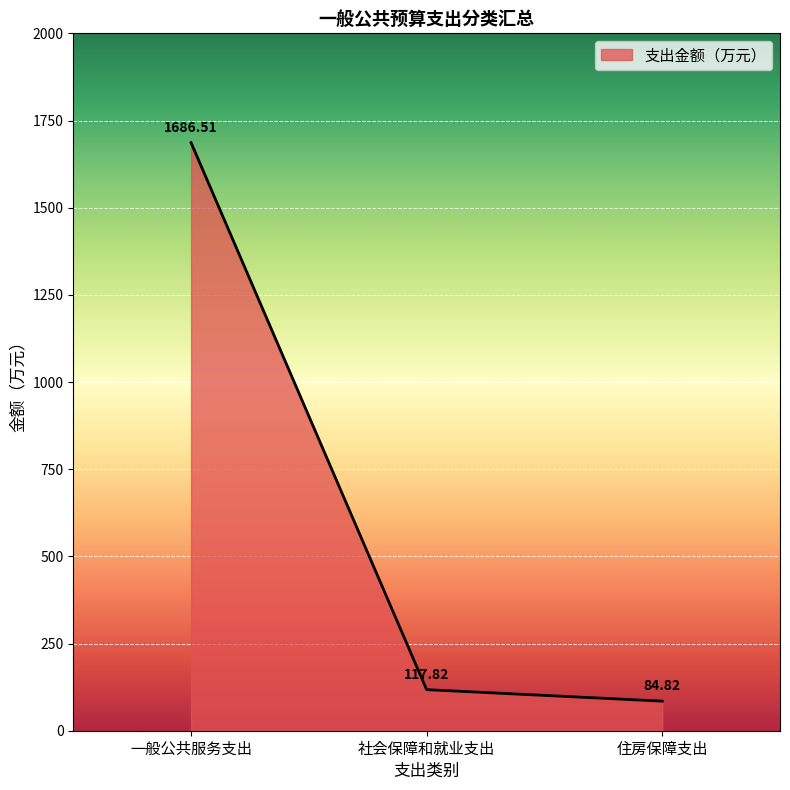

List the labels in order of value, largest first.

一般公共服务支出, 社会保障和就业支出, 住房保障支出